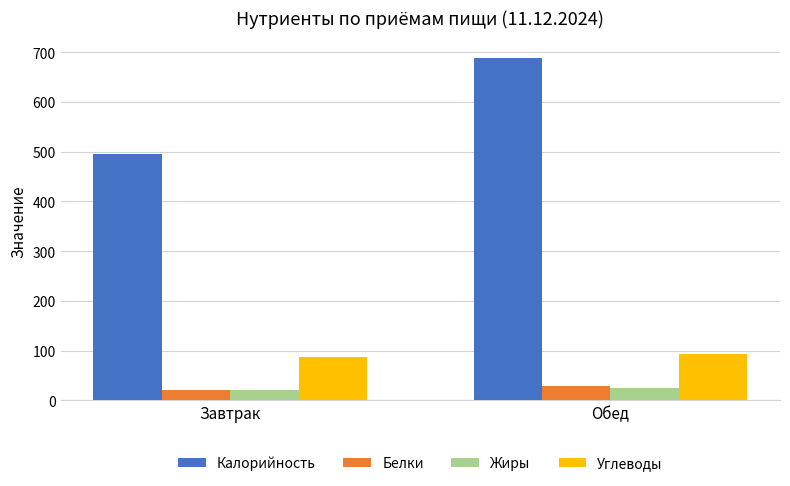

The Калорийность series shows 411.6 at Обед. True or false?

False